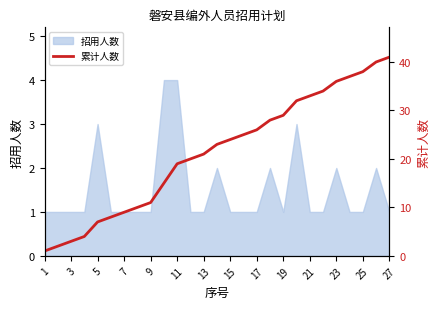

How many data points does each series have?

27